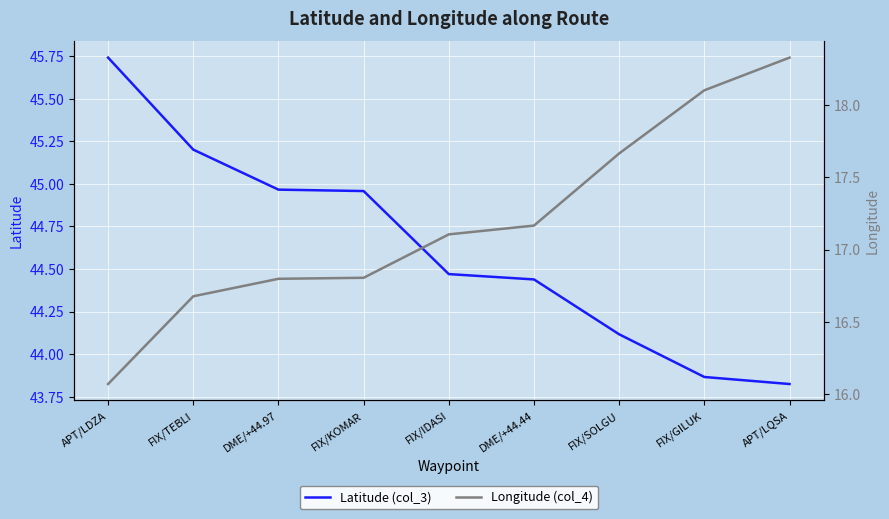

What is the difference between the second highest and minimum values in the Longitude (col_4) series?

2.0